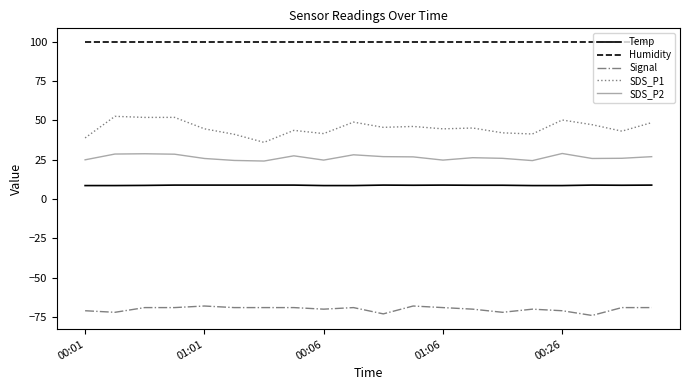

What is the minimum value shown in the chart?

-74.0